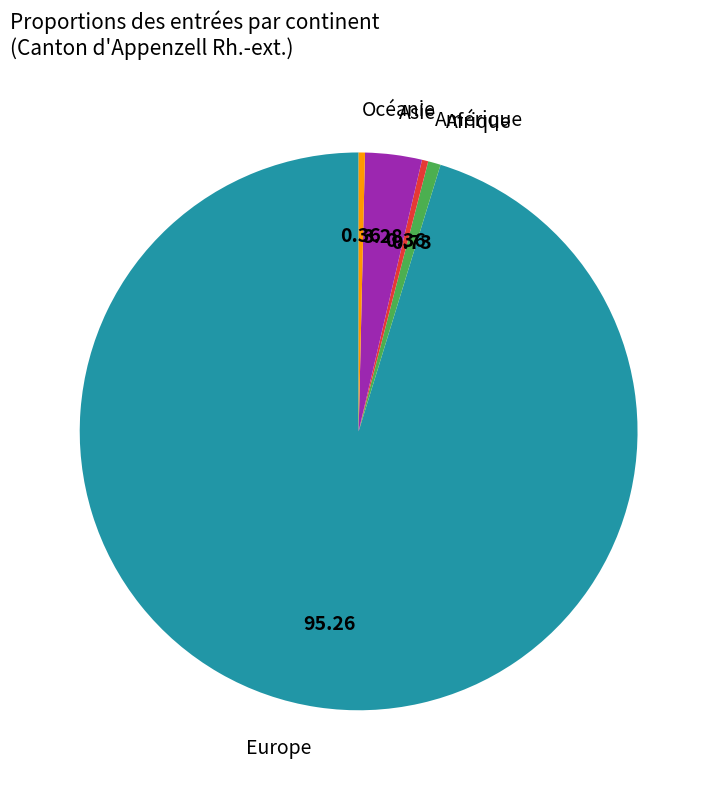

Does any single category account for the majority?

Yes